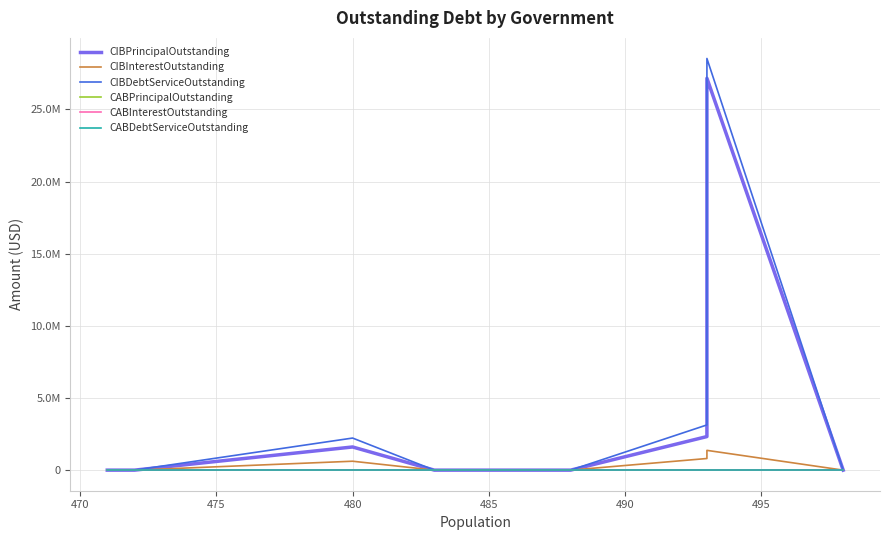

List the series in order of their peak value, lowest first.

CABPrincipalOutstanding, CABInterestOutstanding, CABDebtServiceOutstanding, CIBInterestOutstanding, CIBPrincipalOutstanding, CIBDebtServiceOutstanding